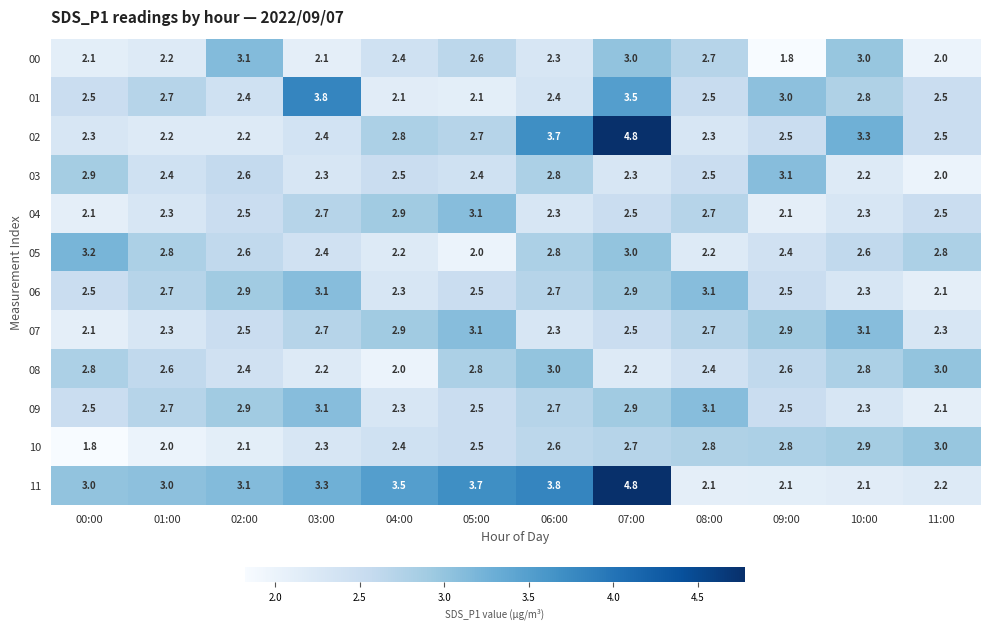

What is the difference between the highest and lowest values at 02:00?

1.0